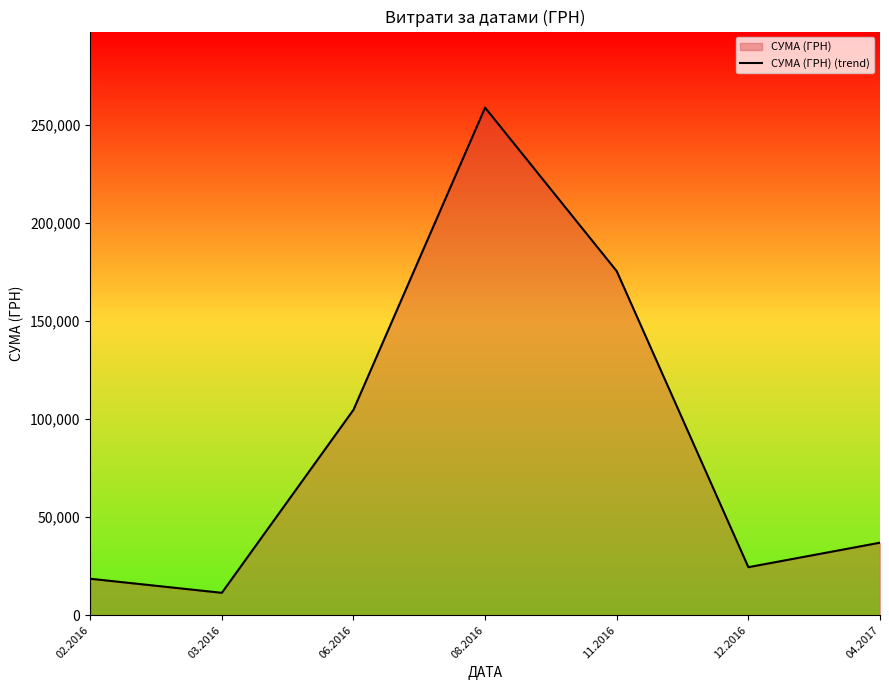

Reading right to left, extract all data points from this chart.

36990.0	24495.7	175535.9	258963.5	104800.1	11416.1	18592.8